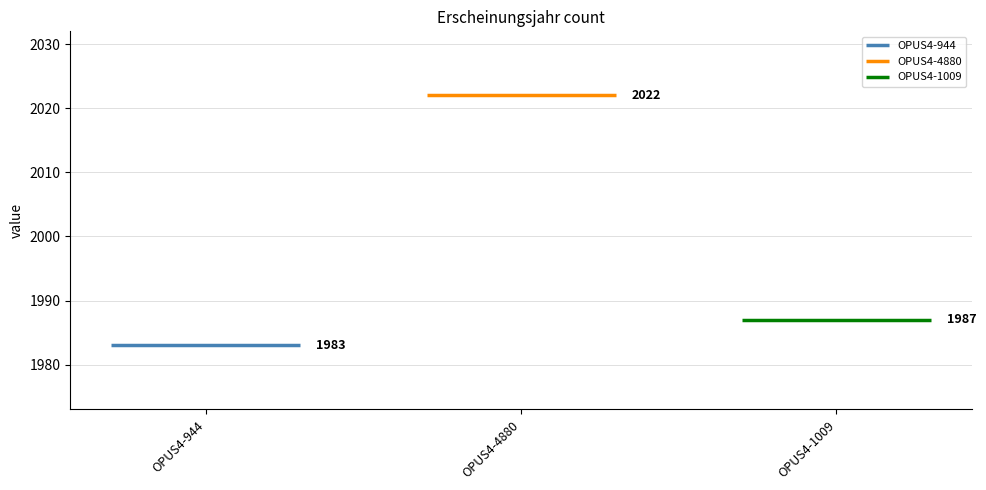

How many data points does each series have?

3